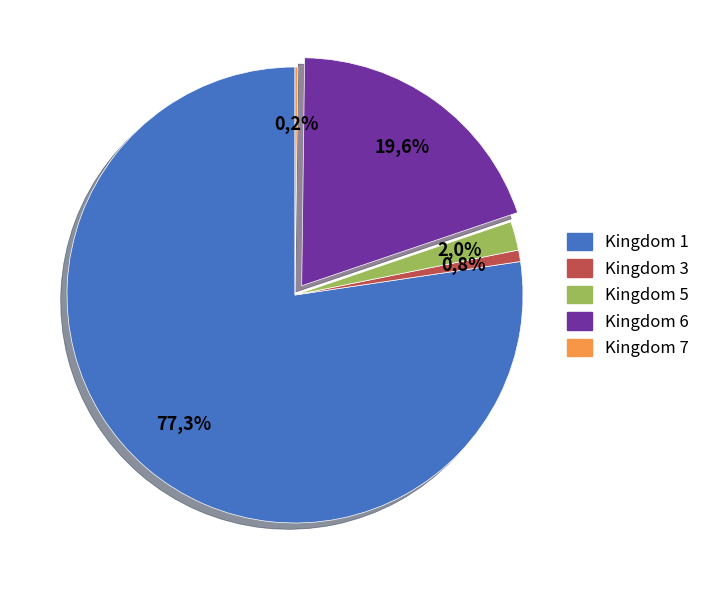

To the nearest percent, what percentage of the pie is 3?

1%